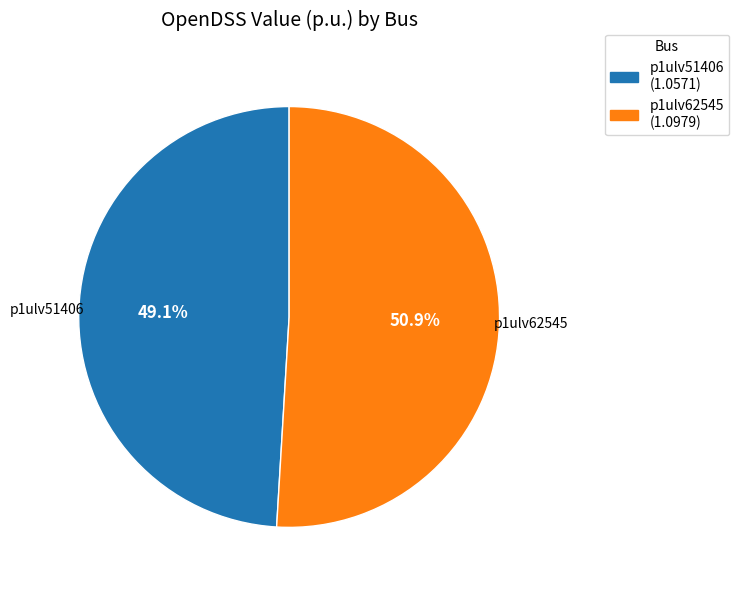

To the nearest percent, what is the combined percentage of p1ulv51406 and p1ulv62545?

100%